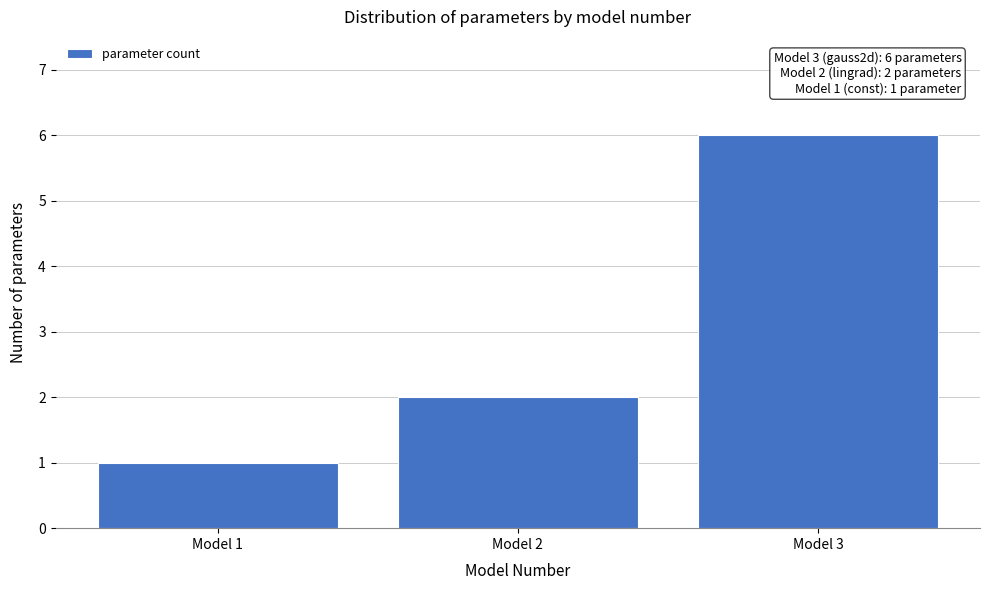

Reading left to right, what are all the values shown in this chart?

Model 1=1	Model 2=2	Model 3=6